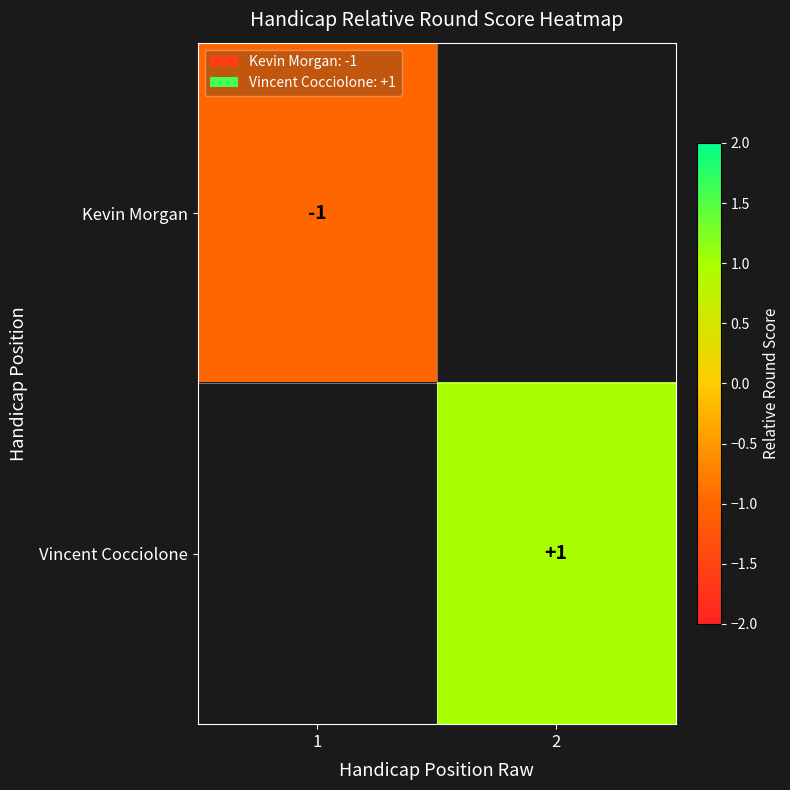

Is the value of Vincent Cocciolone at 2 greater than the value of Kevin Morgan at 1?

Yes